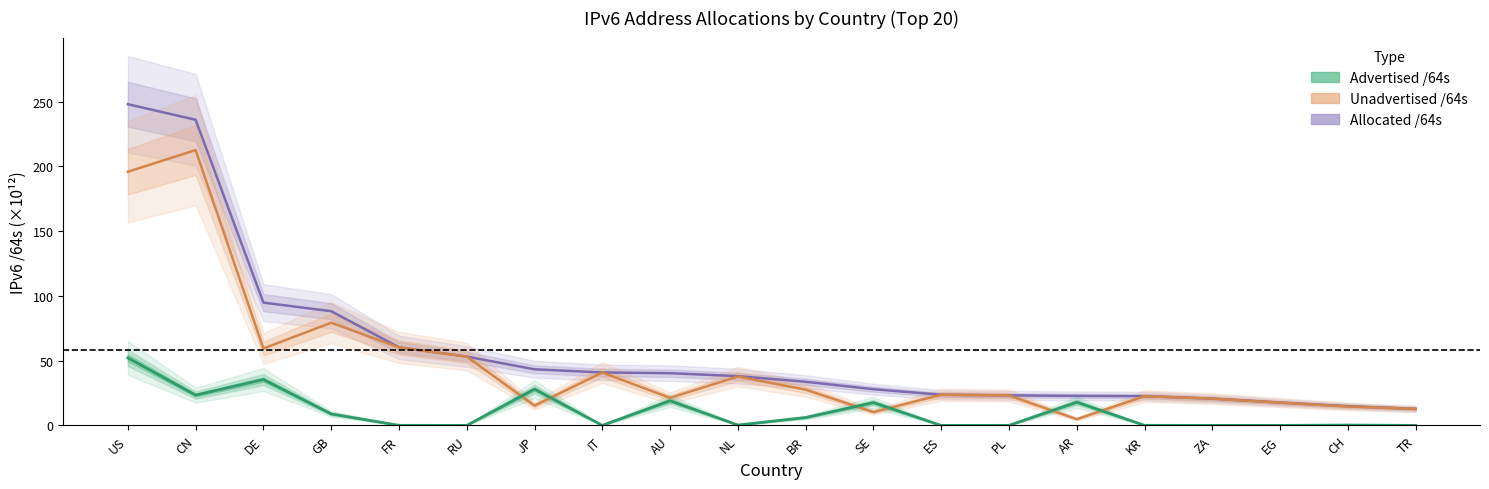

Which series changed the most between DE and FR?

Advertised /64s